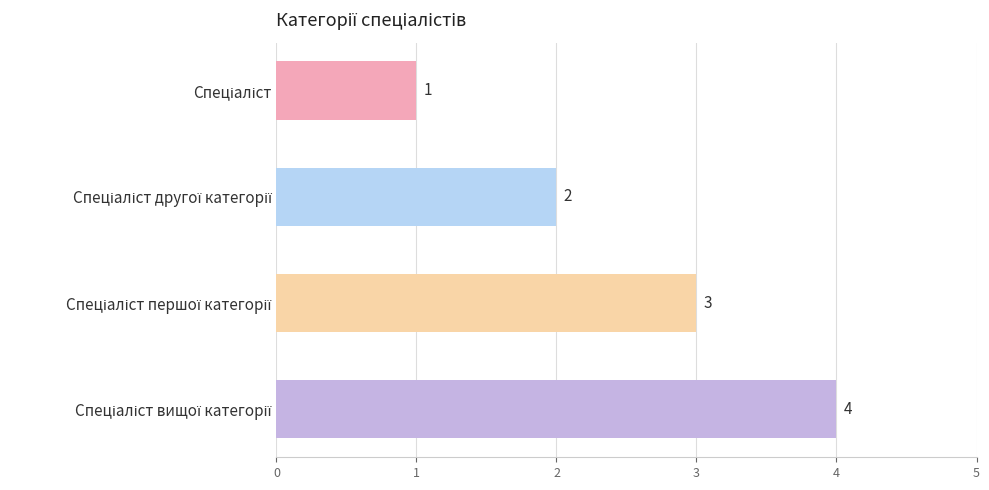

What is the value of the 3rd bar from the top?

3